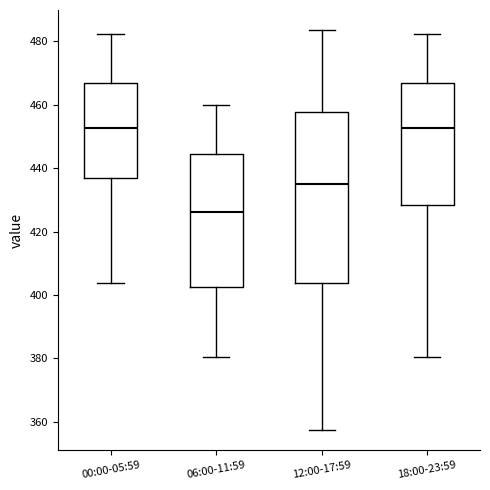

Which box is the tallest, from its lower edge to its upper edge?

12:00-17:59